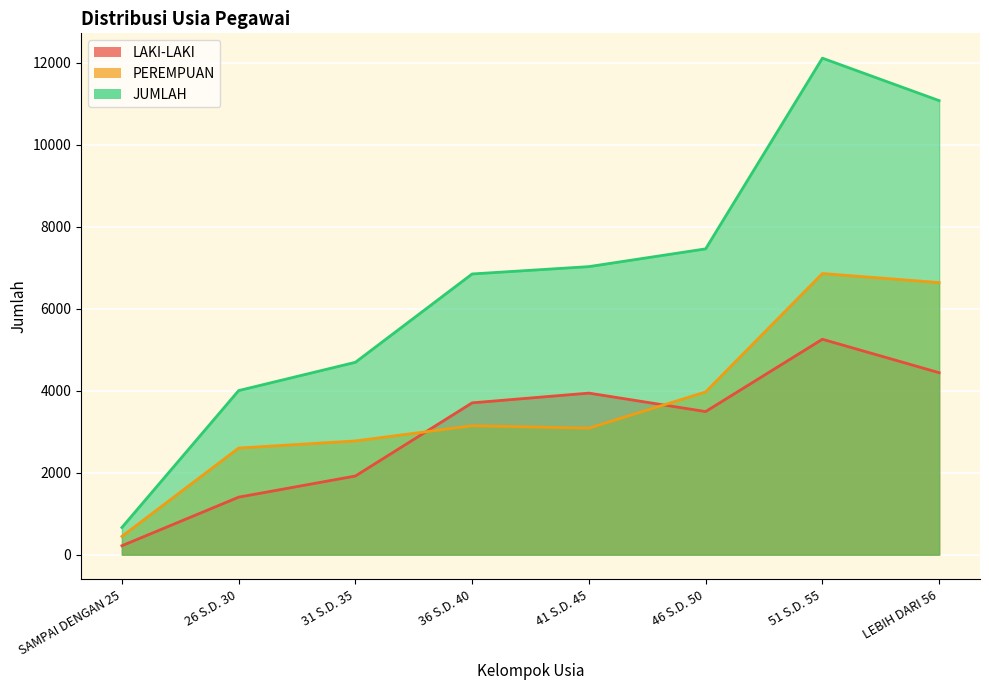

Rank the series by their average value, from lowest to highest.

LAKI-LAKI, PEREMPUAN, JUMLAH